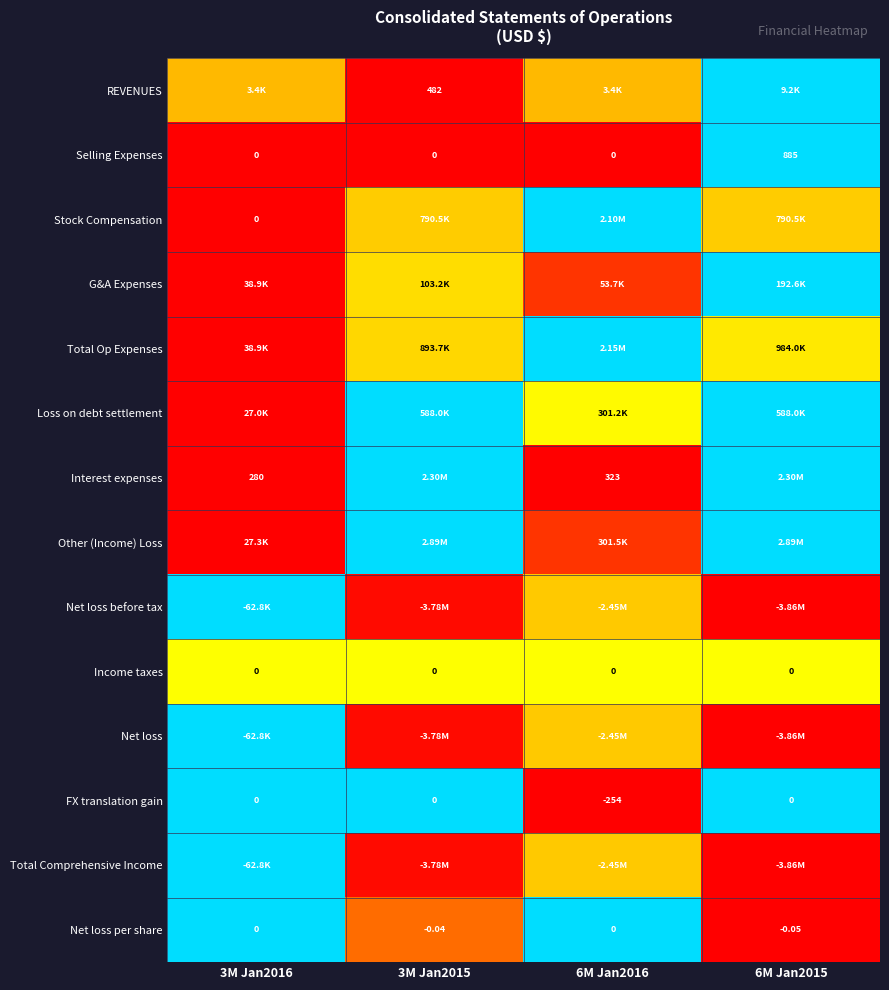

At which label does Loss on debt settlement reach its peak?

3M Jan2015